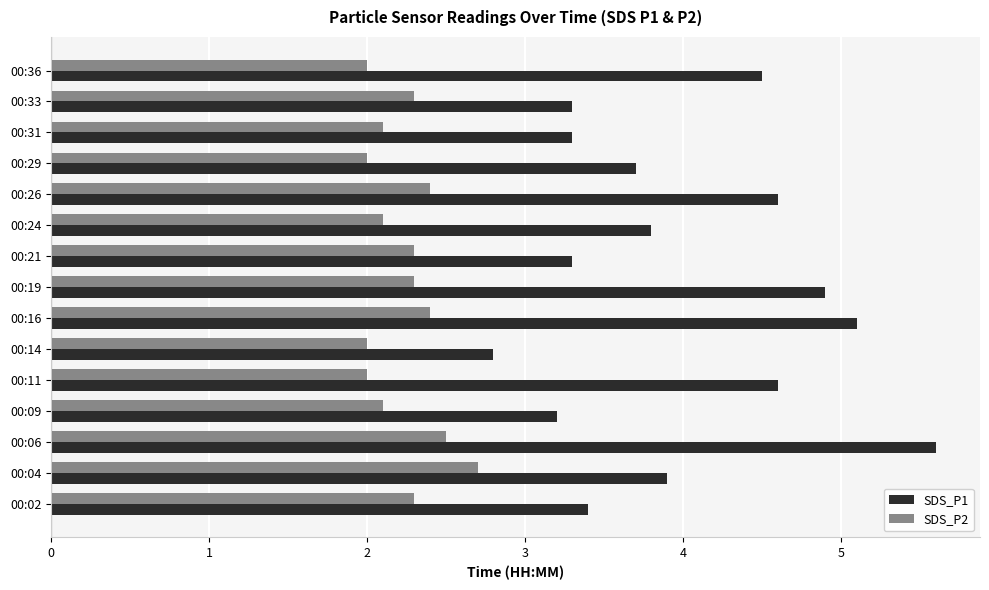

Count the SDS_P2 values in the range 2 to 3.

15